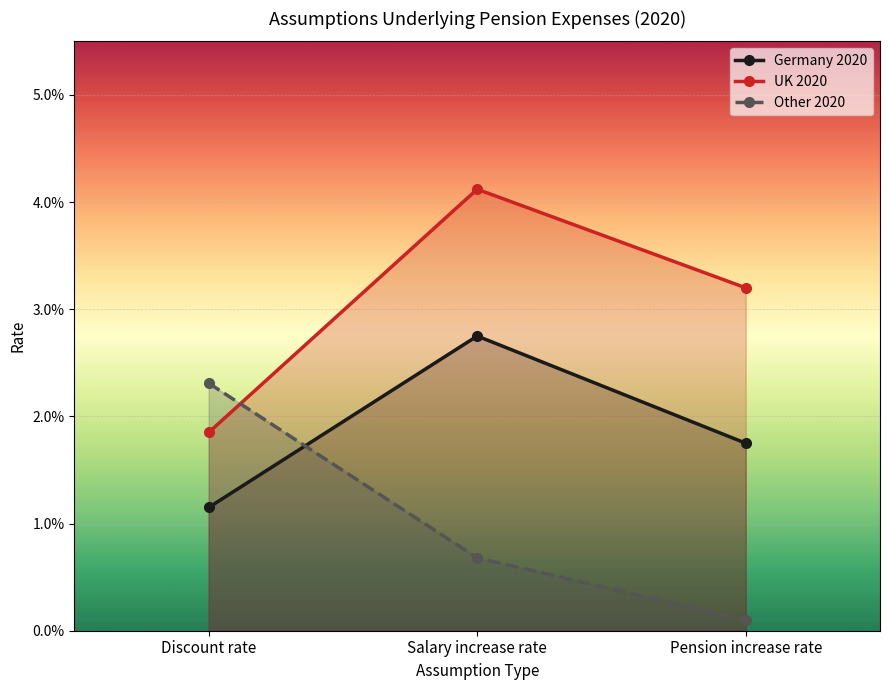

Is it true that Germany 2020 equals 0.0 at Discount rate?

False